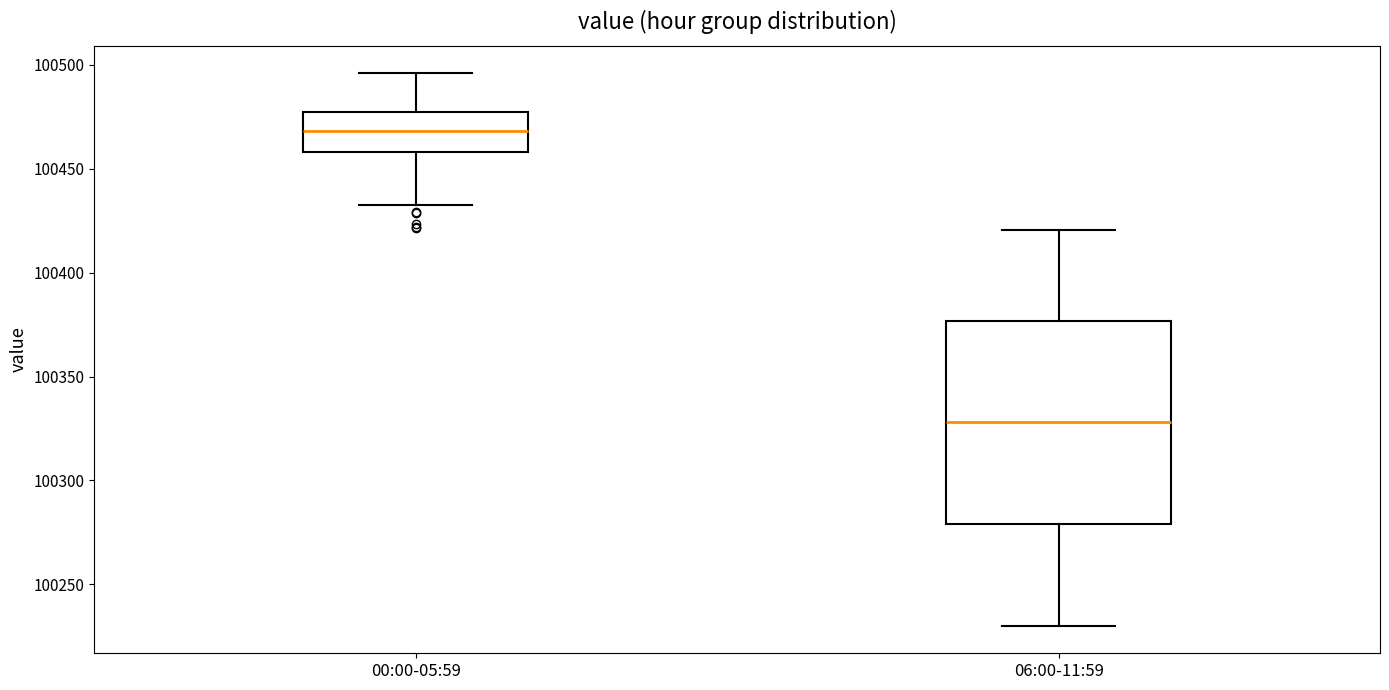

Which box is the tallest, from its lower edge to its upper edge?

06:00-11:59